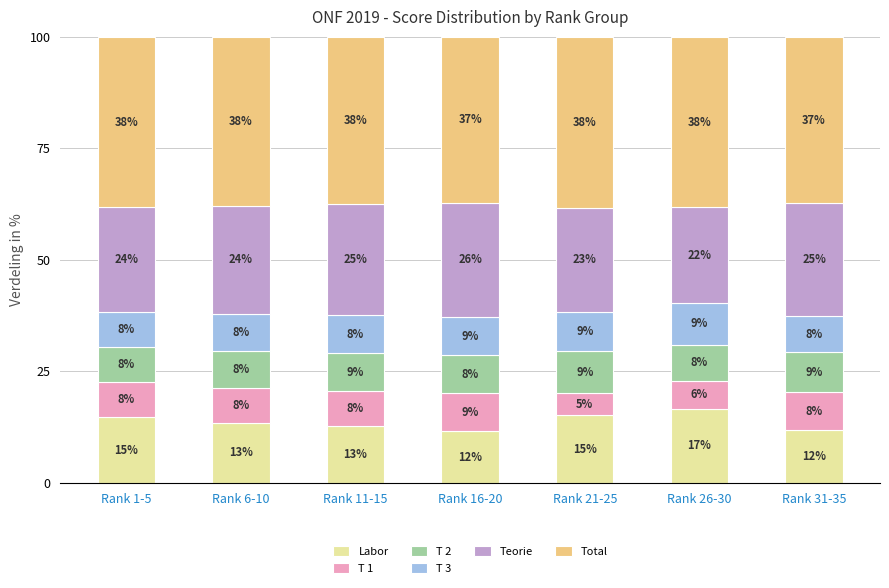

What position from the left is Rank 26-30?

6